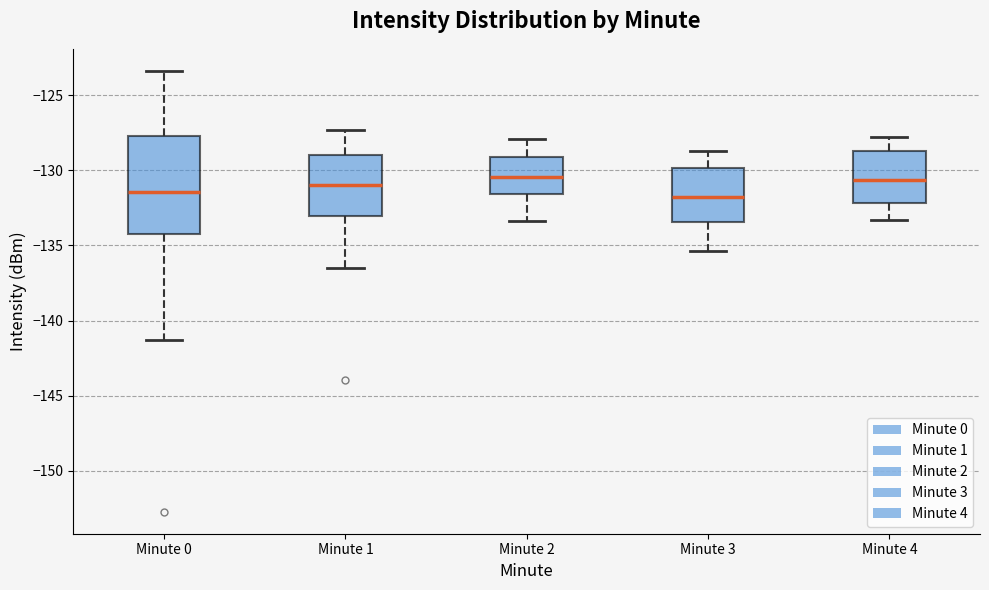

Comparing the boxes themselves (not the whiskers), which one is the tallest?

Minute 0